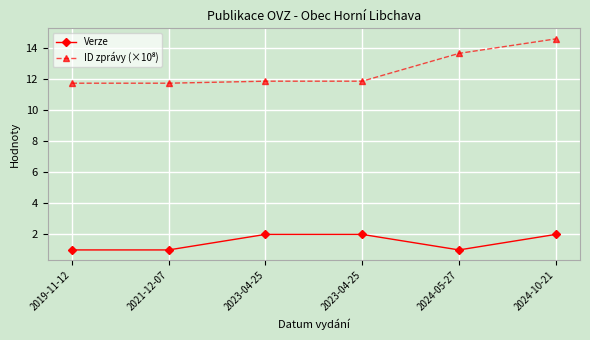

At how many categories does at least one series exceed 9?

6